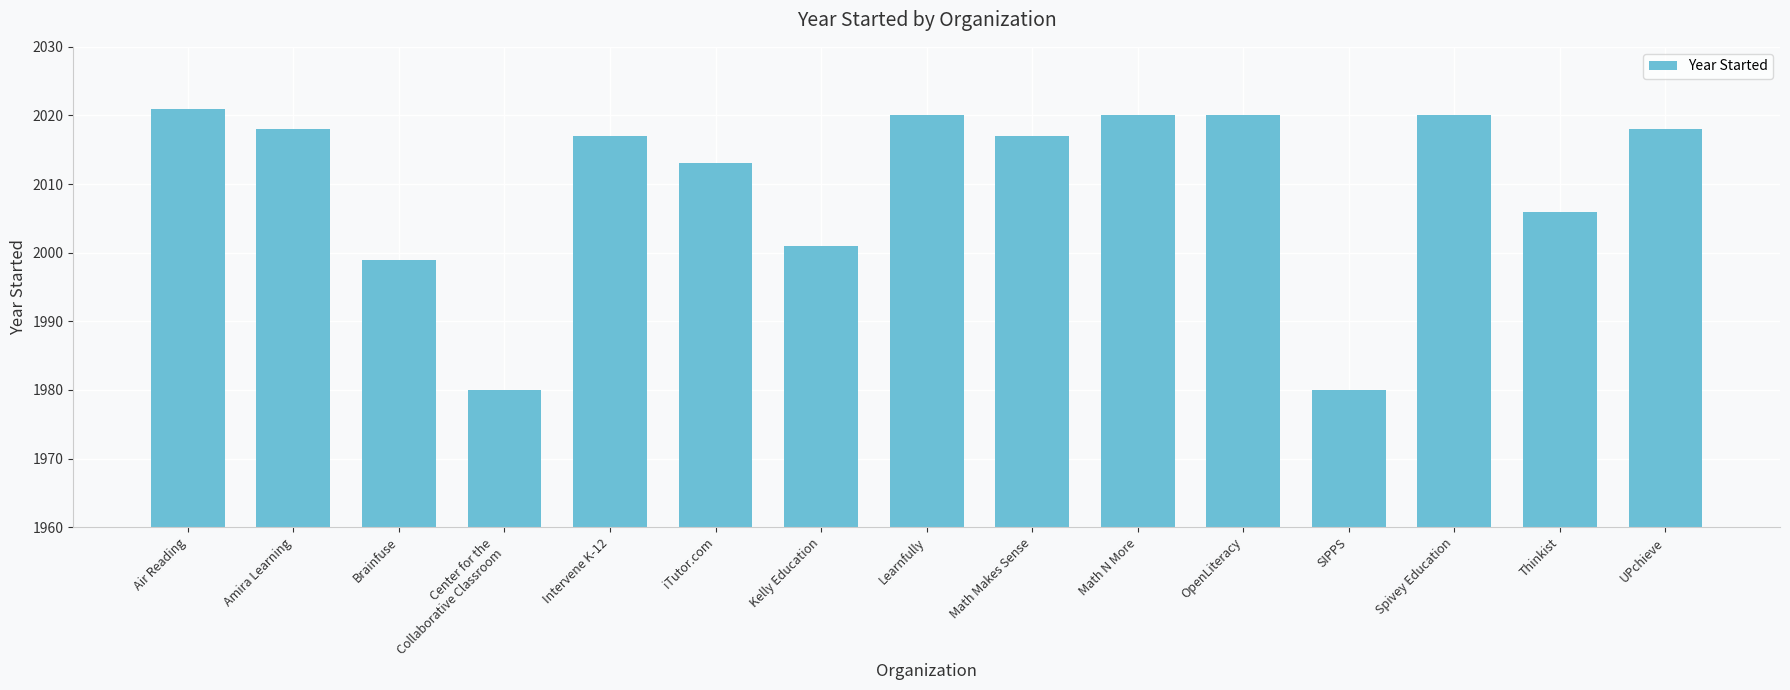

True or false: the data shows 785 at Center for the
Collaborative Classroom.

False